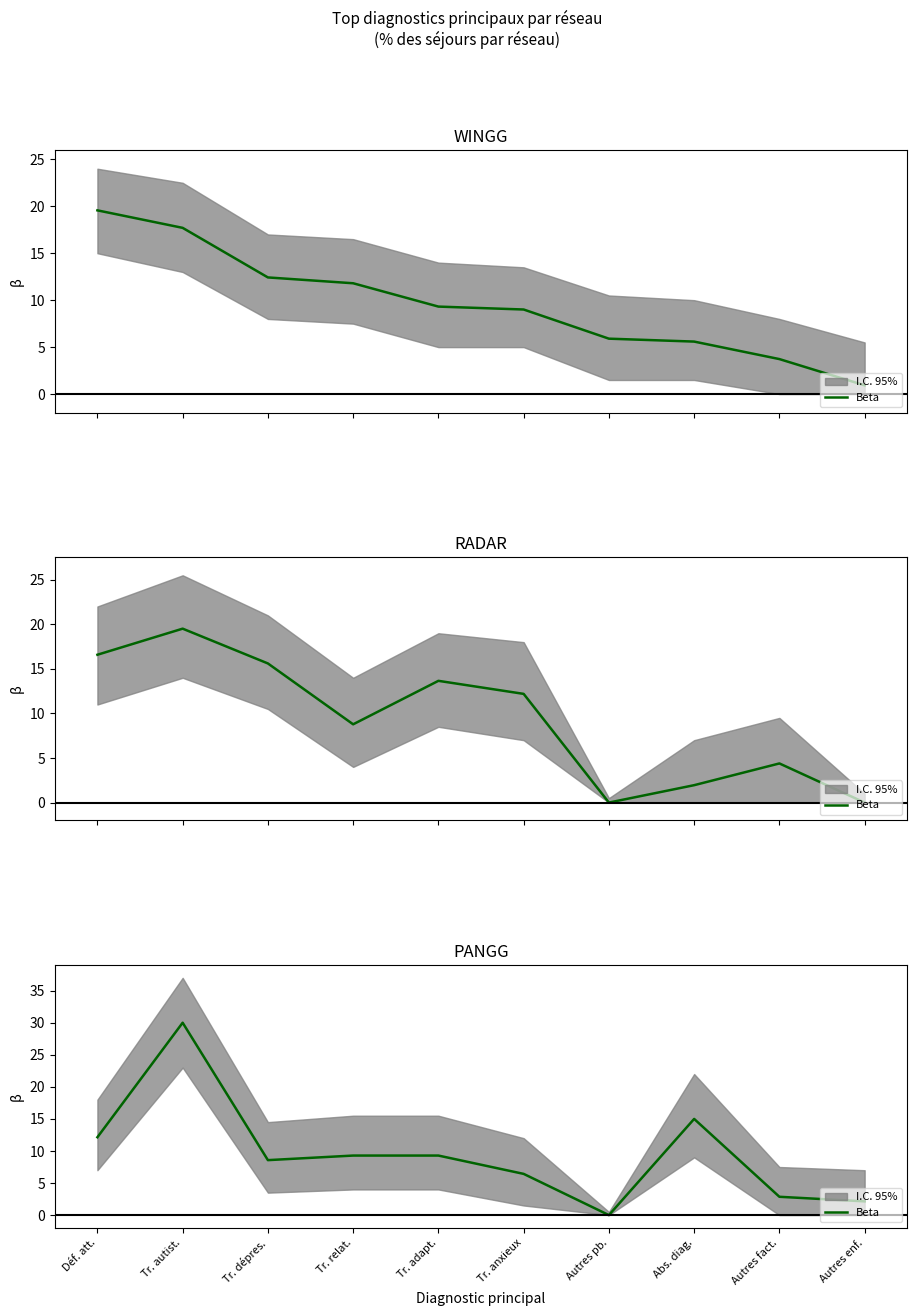

List the labels in order of value, largest first.

Tr. autist., Abs. diag., Déf. att., Tr. relat., Tr. adapt., Tr. dépres., Tr. anxieux, Autres fact., Autres enf., Autres pb.